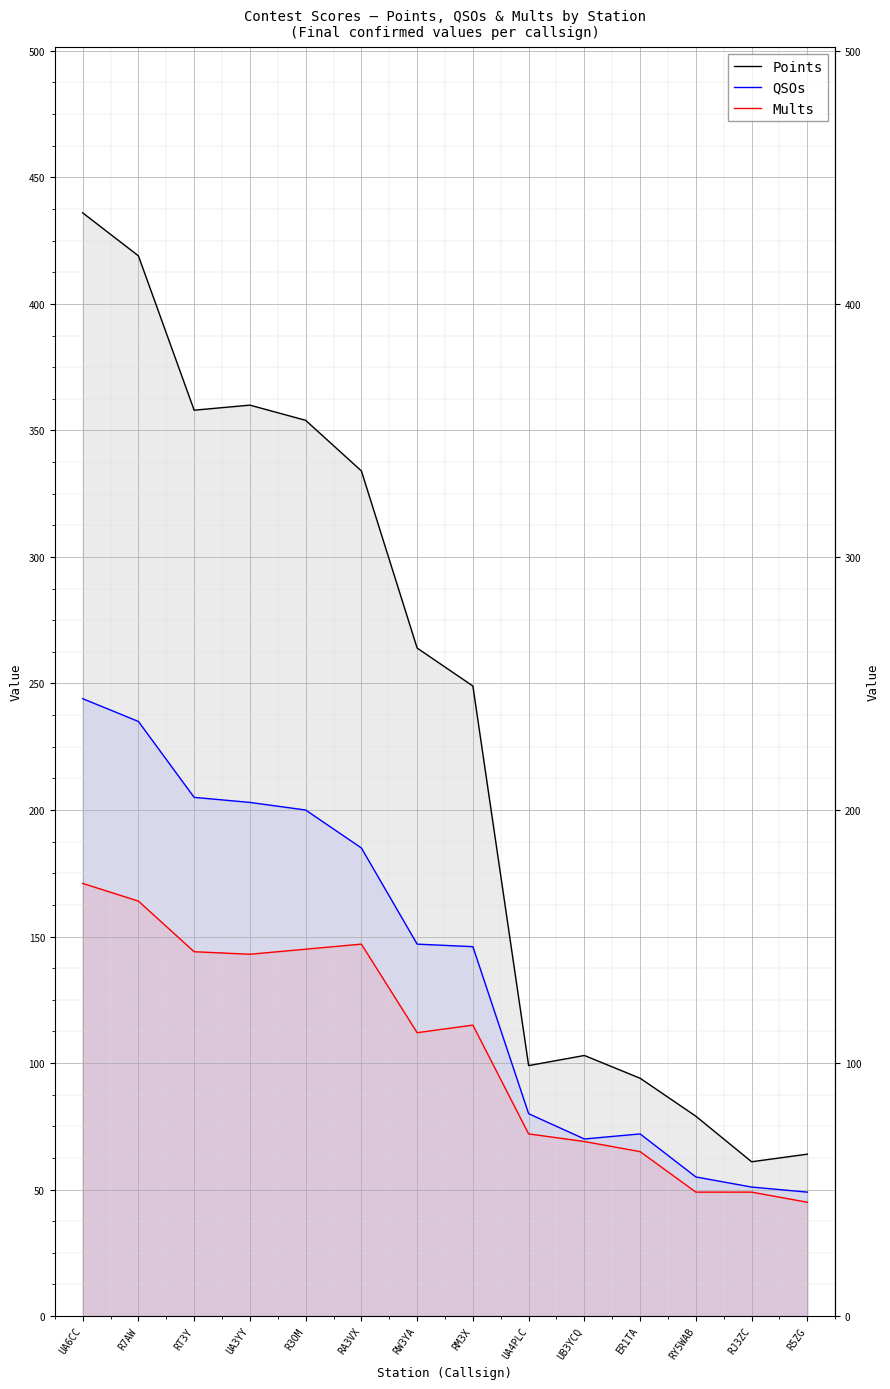

True or false: Mults and QSOs cross at least once.

False